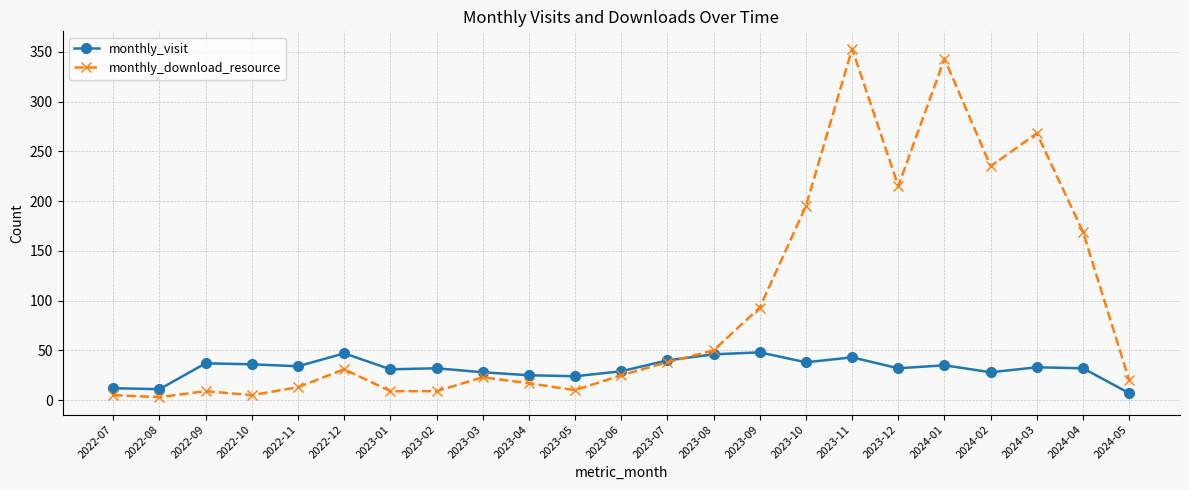

At which category does the chart reach its peak across all series?

2023-11